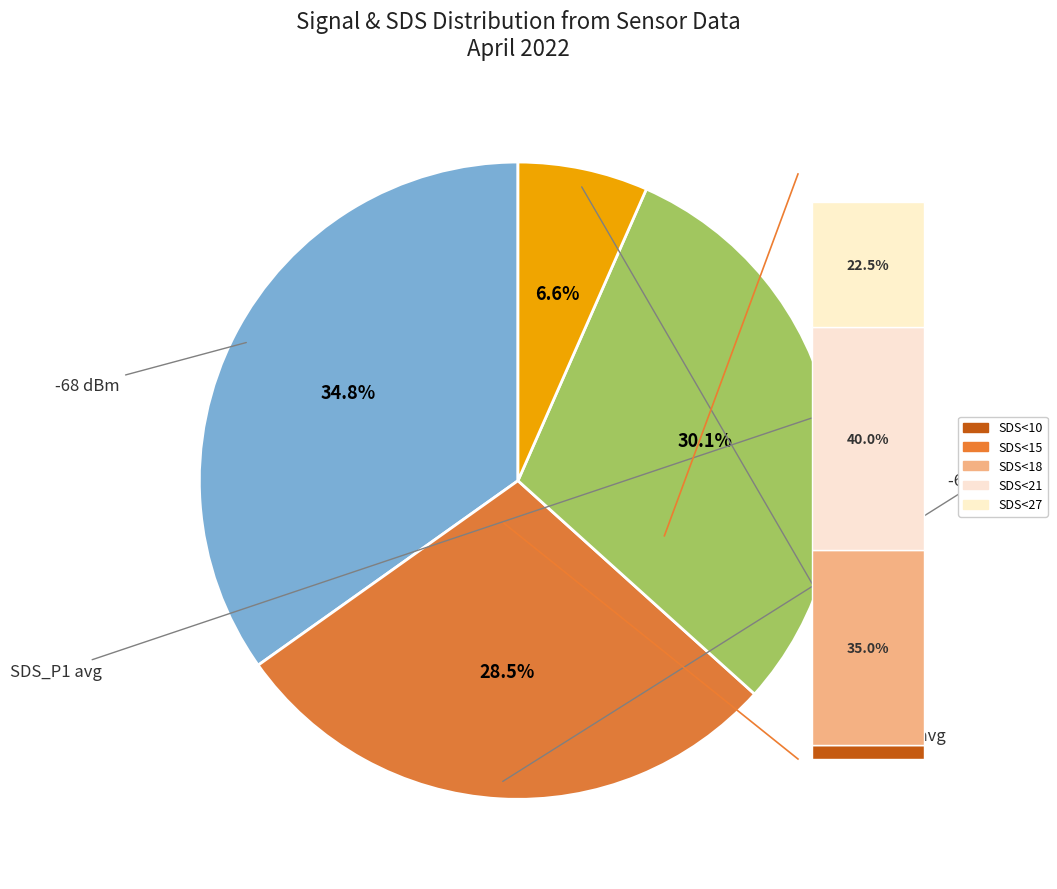

To the nearest percent, what is the difference between the 24 and 38 slice percentages?

1%